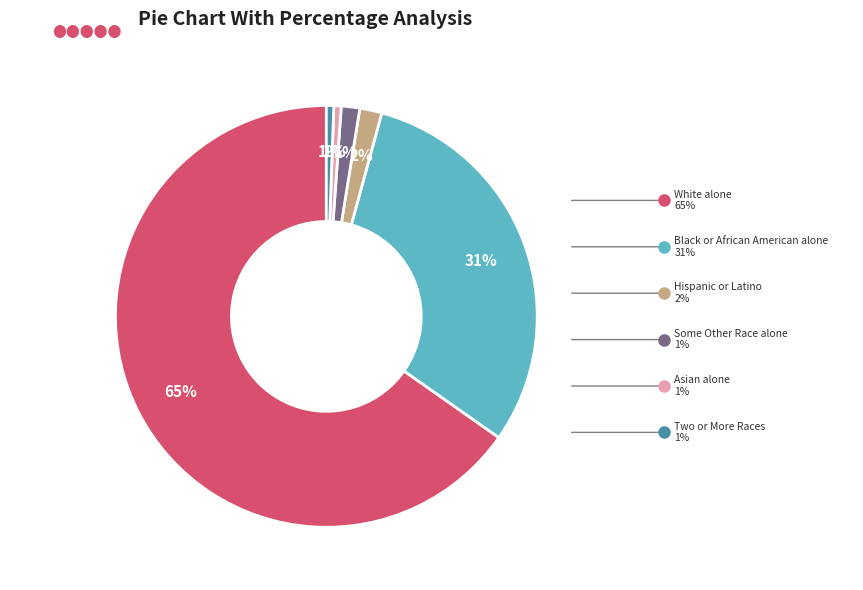

Is there a majority slice in this chart?

Yes